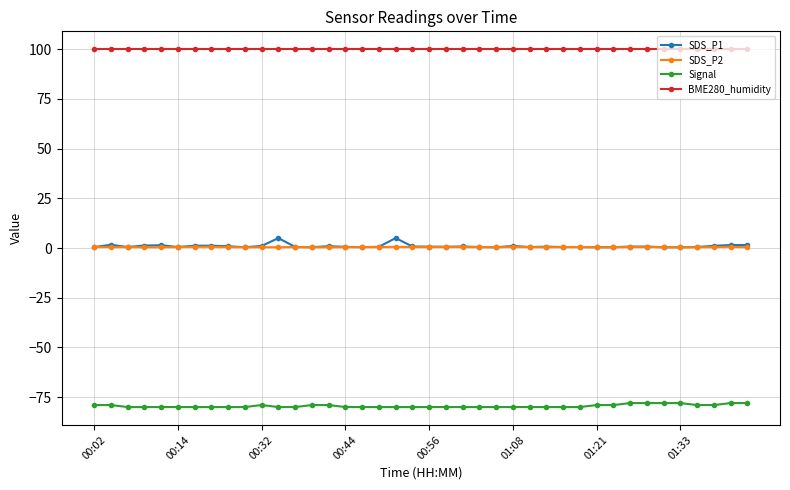

What is the value of the BME280_humidity point at the 6th from the left?

100.0